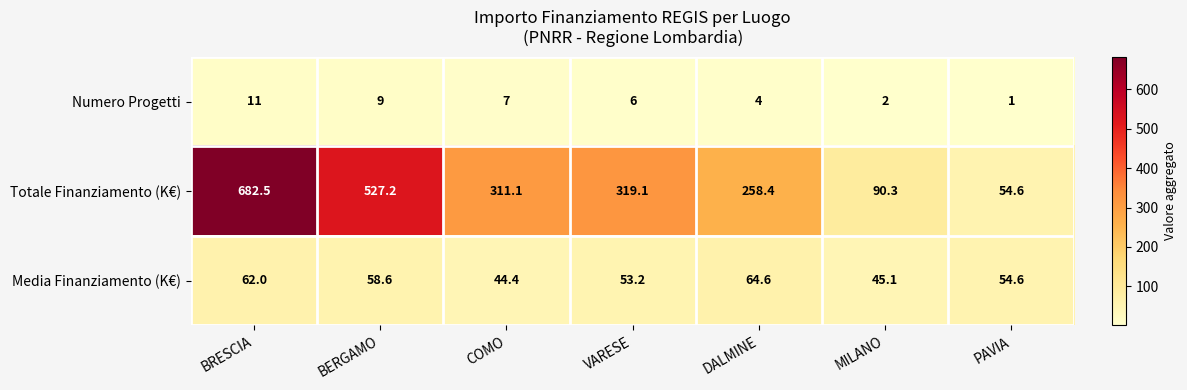

At how many categories does at least one series exceed 320?

2